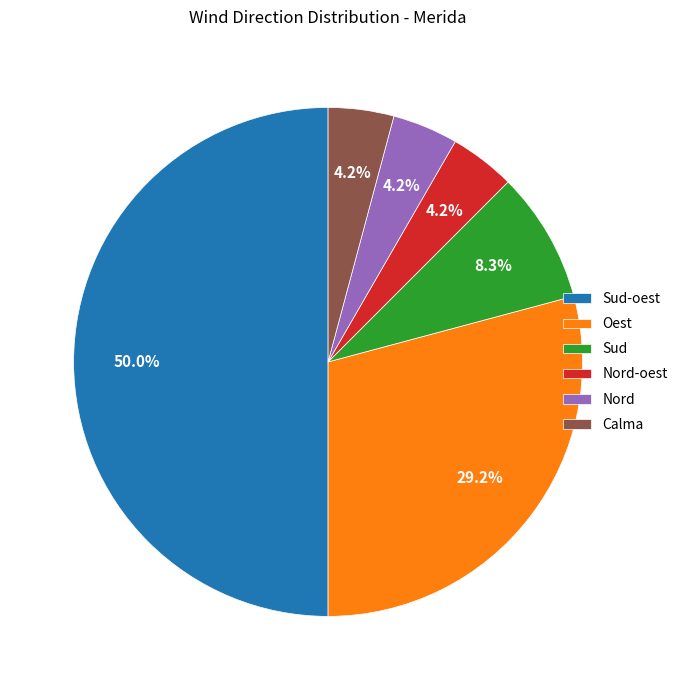

Between Nord and Oest, which is larger?

Oest